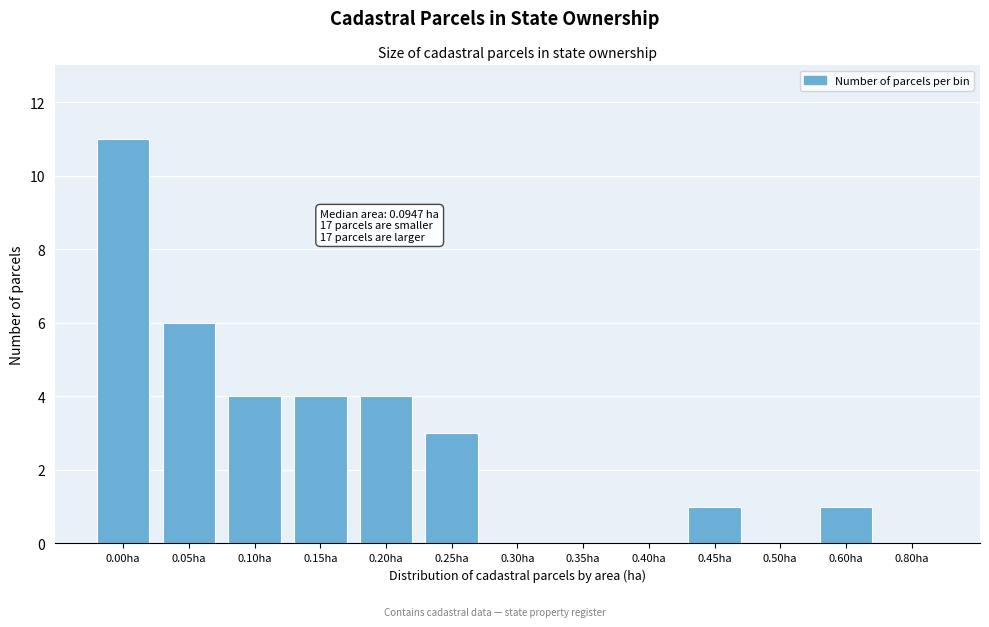

Reading right to left, what are all the values shown in this chart?

0.80ha=0	0.60ha=1	0.50ha=0	0.45ha=1	0.40ha=0	0.35ha=0	0.30ha=0	0.25ha=3	0.20ha=4	0.15ha=4	0.10ha=4	0.05ha=6	0.00ha=11